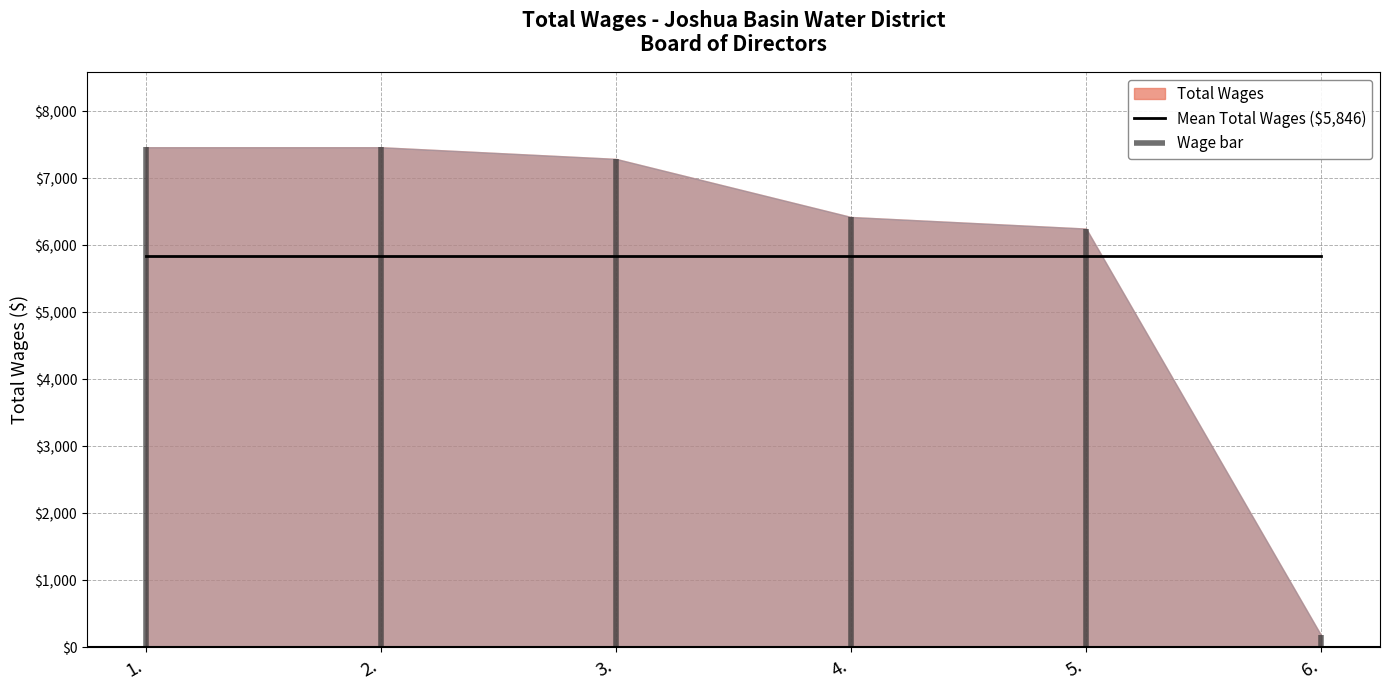

Rank the categories by value from lowest to highest.

6., 5., 4., 3., 1., 2.